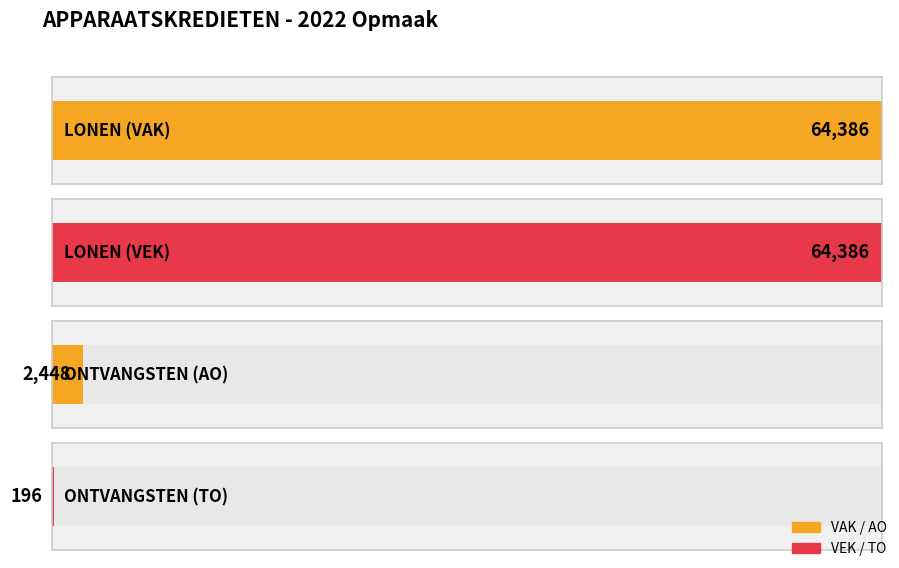

Are the bars horizontal?

Yes